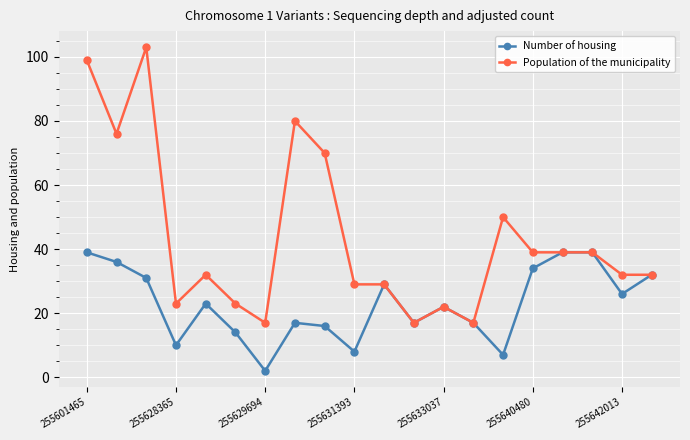

Reading left to right, transcribe all the data shown in this chart.

Number of housing: 39	36	31	10	23	14	2	17	16	8	29	17	22	17	7	34	39	39	26	32
Population of the municipality: 99	76	103	23	32	23	17	80	70	29	29	17	22	17	50	39	39	39	32	32